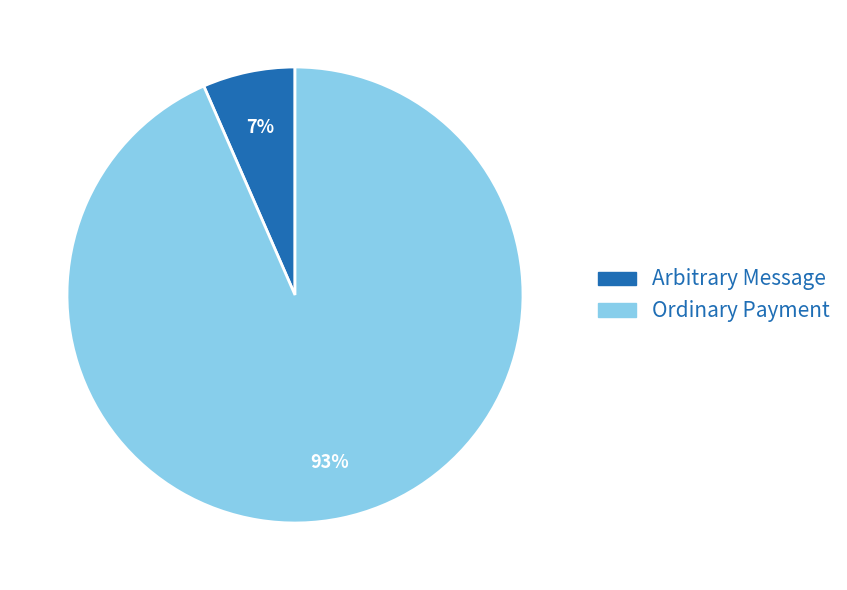

Which category has the smallest portion of the pie?

Arbitrary Message